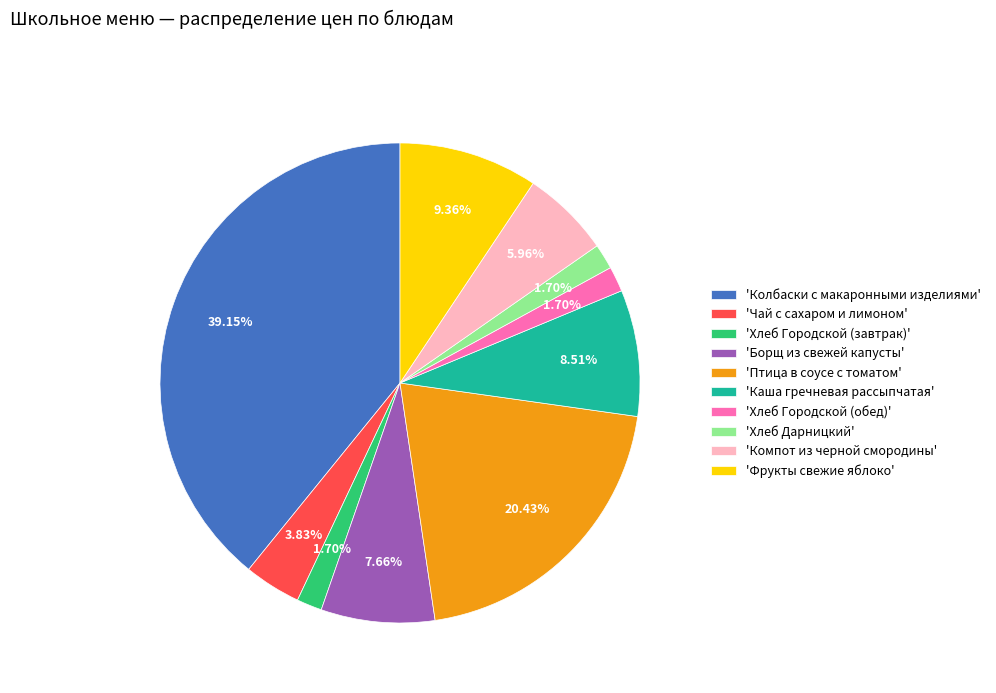

Combined, do 'Хлеб Дарницкий' and 'Хлеб Городской (завтрак)' account for over 50%?

No